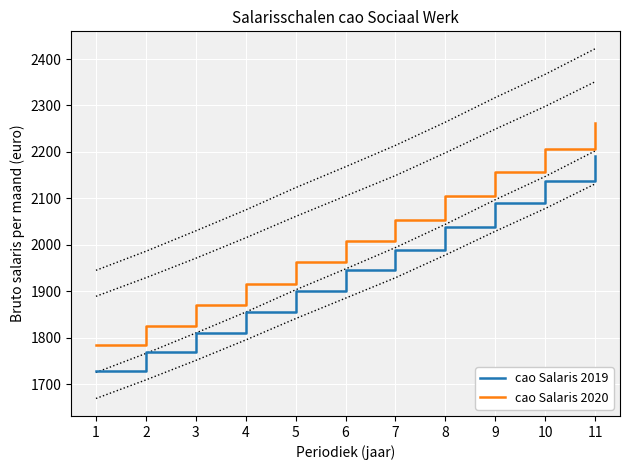

Between 1 and 8, which is larger?

8